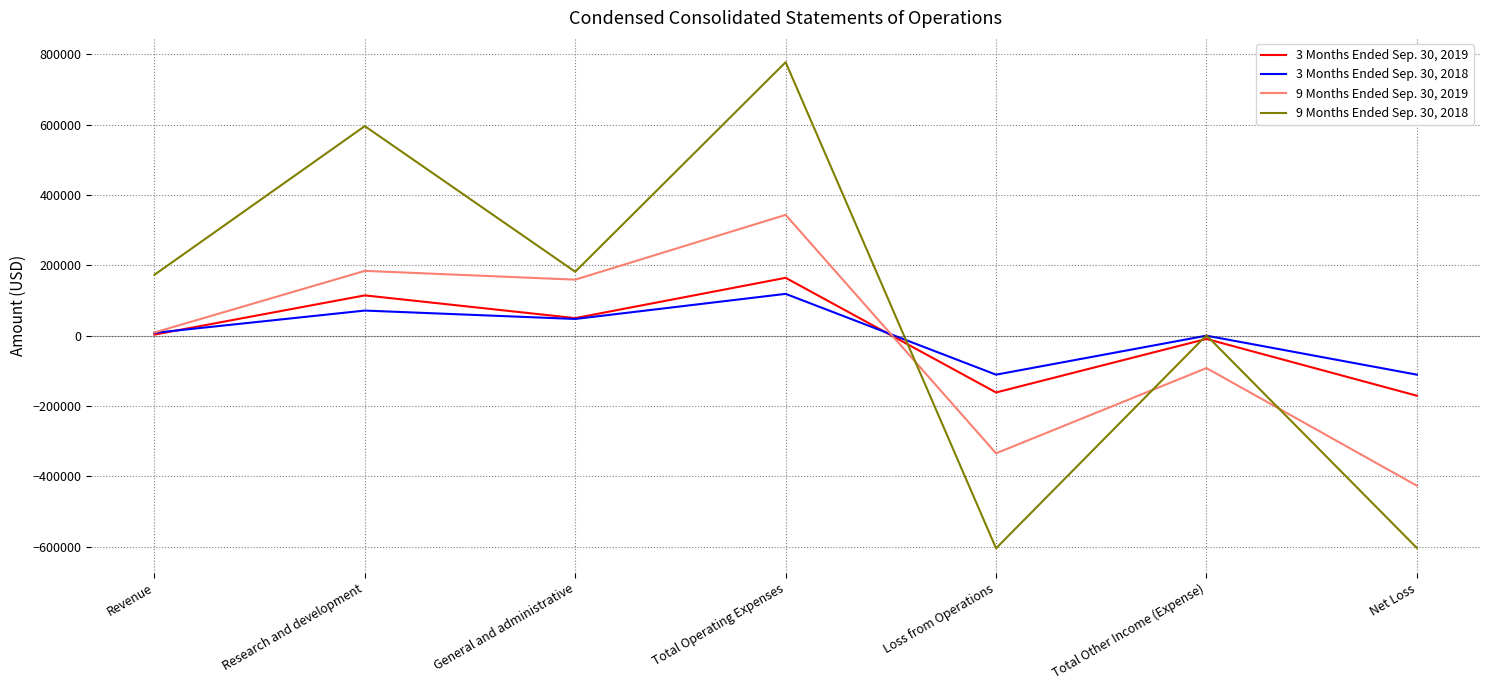

List the series in order of their peak value, highest first.

9 Months Ended Sep. 30, 2018, 9 Months Ended Sep. 30, 2019, 3 Months Ended Sep. 30, 2019, 3 Months Ended Sep. 30, 2018